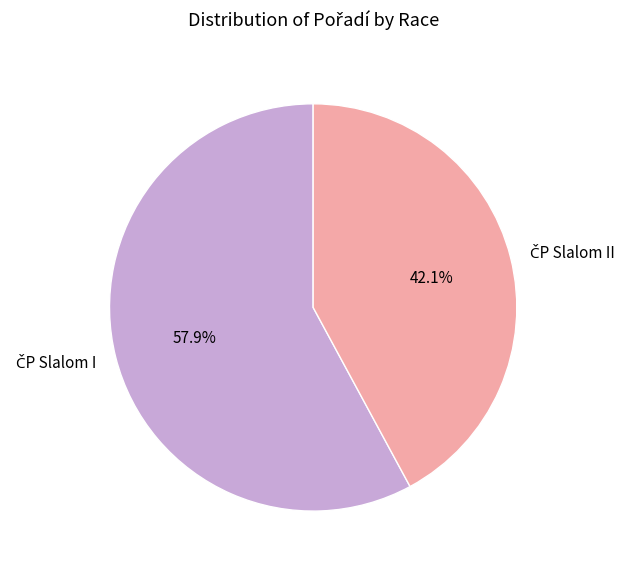

Does any single category account for the majority?

Yes